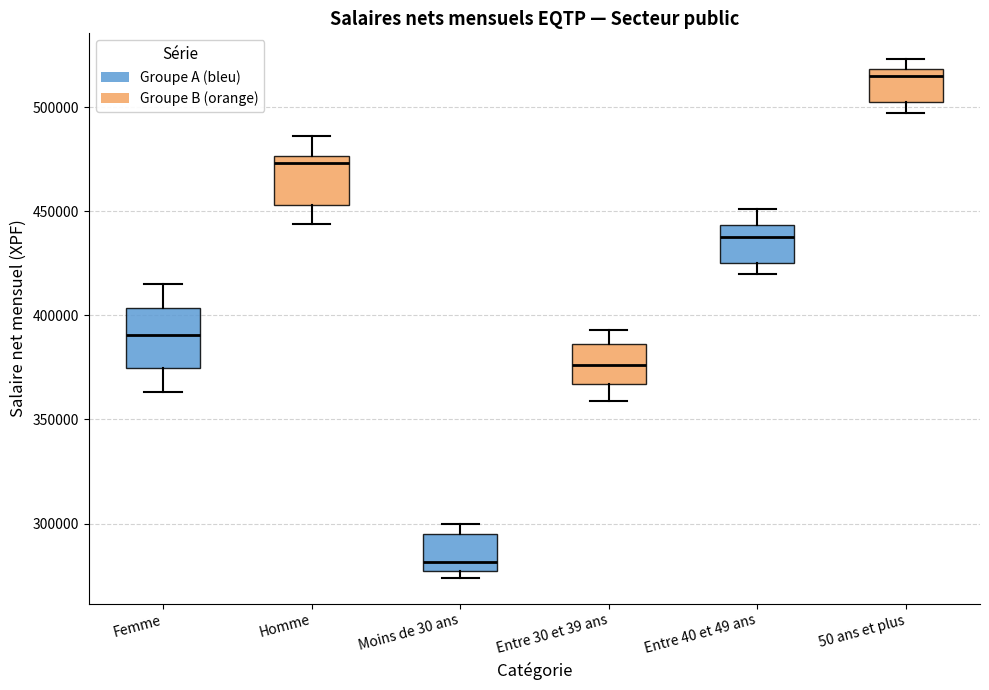

Where does the median line of the box for Moins de 30 ans sit on the y-axis? The values are not printed on the chart, so give them approximately, as read against the axis.

280000